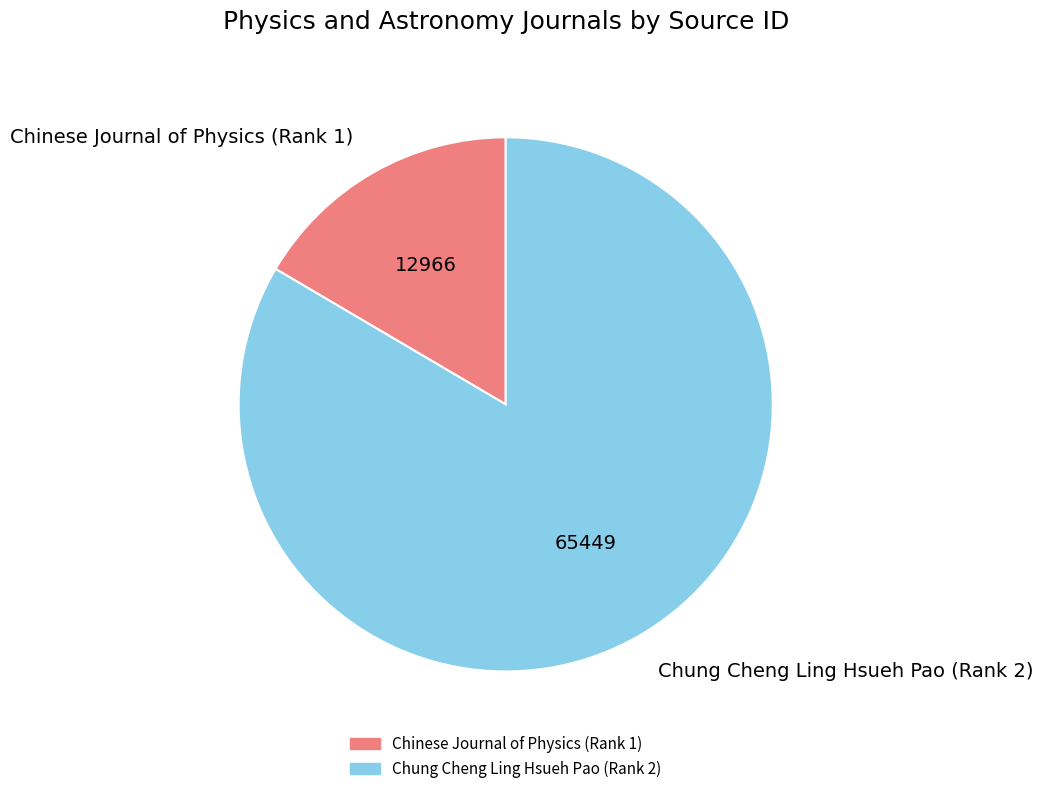

Is it true that Chung Cheng Ling Hsueh Pao (Rank 2) is 83% of the pie?

True